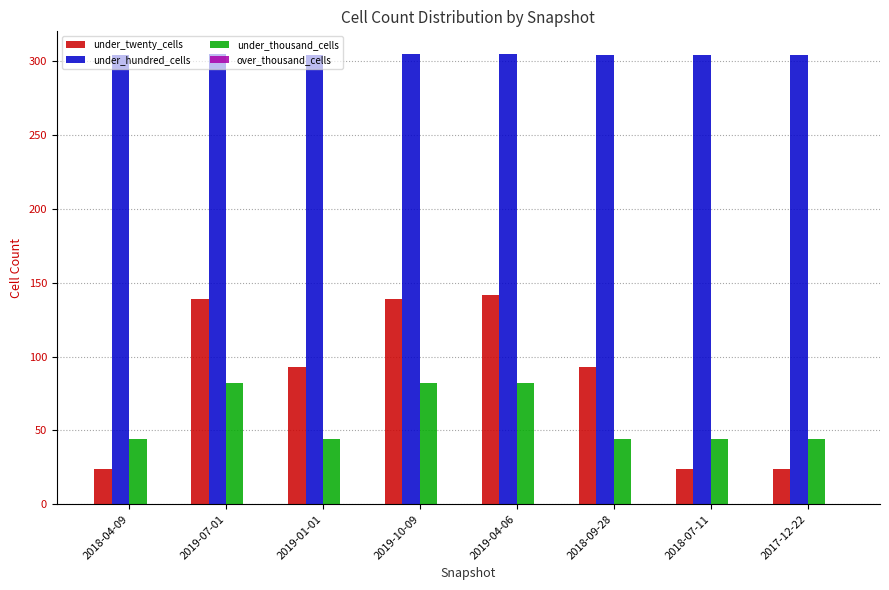

What is the label of the 7th bar from the right?

2019-07-01